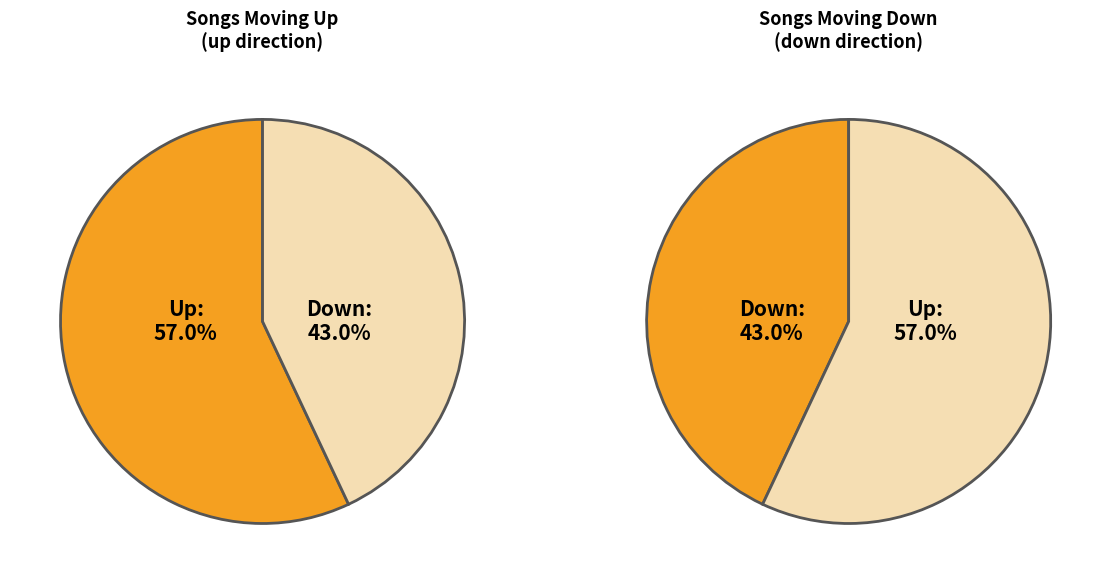

What percentage is the up slice, to the nearest percent?

57%